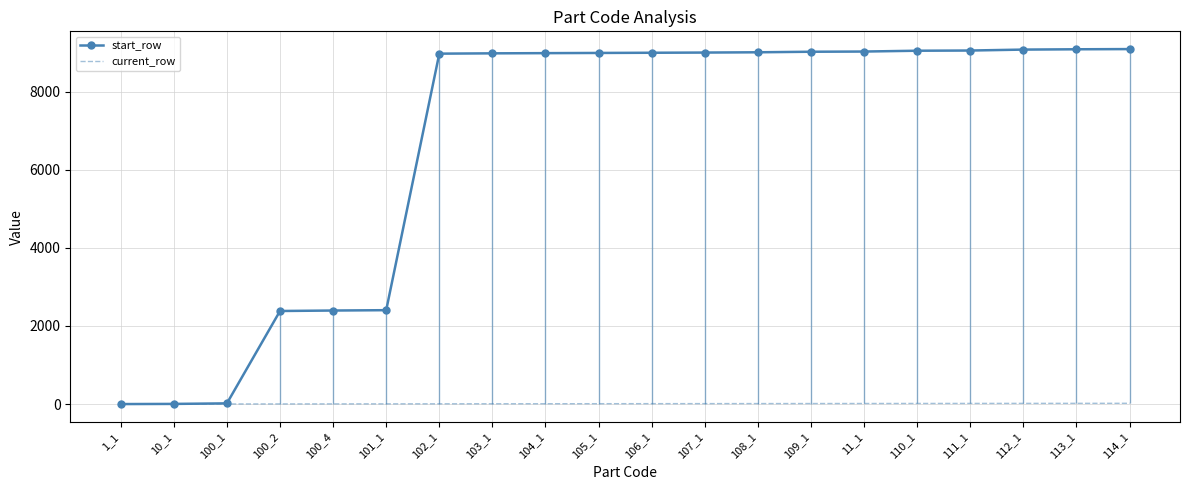

At which category is the sum across all series the highest?

114_1